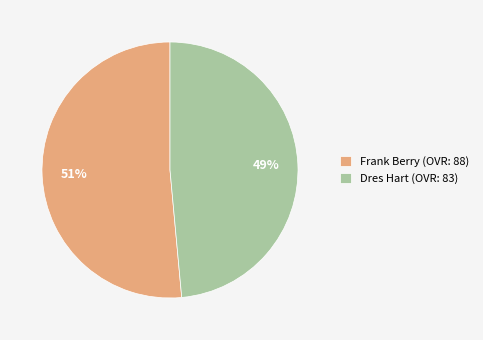

True or false: Dres Hart accounts for 49% of the total.

True